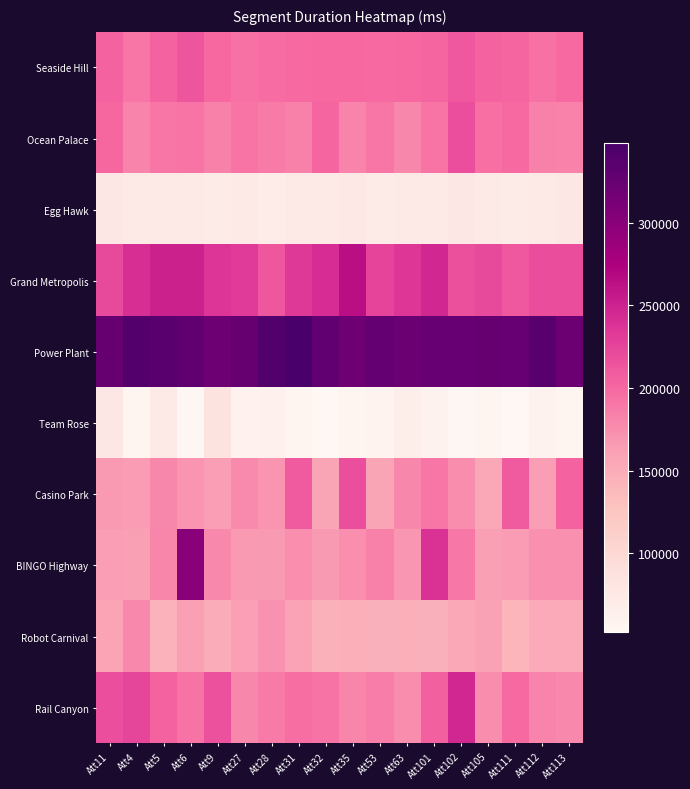

Count the number of data series in this chart.

10